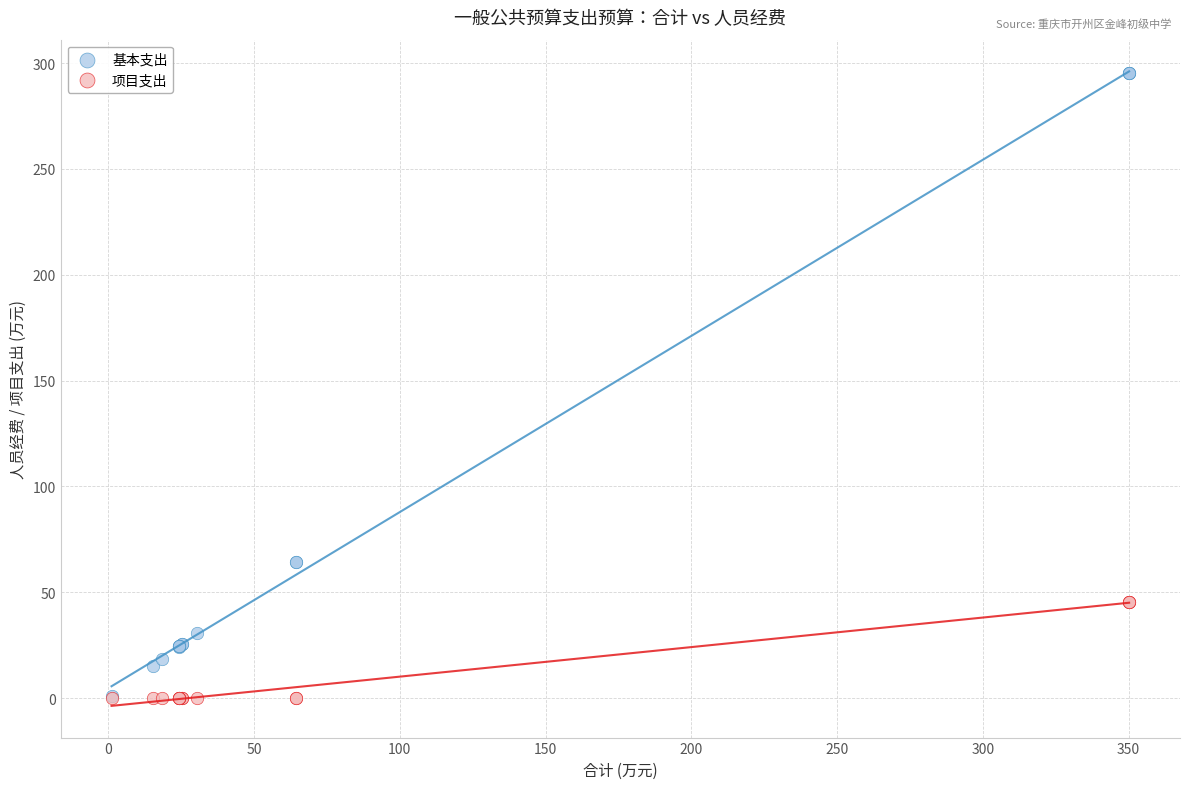

What are all the series names shown in the legend?

基本支出, 项目支出